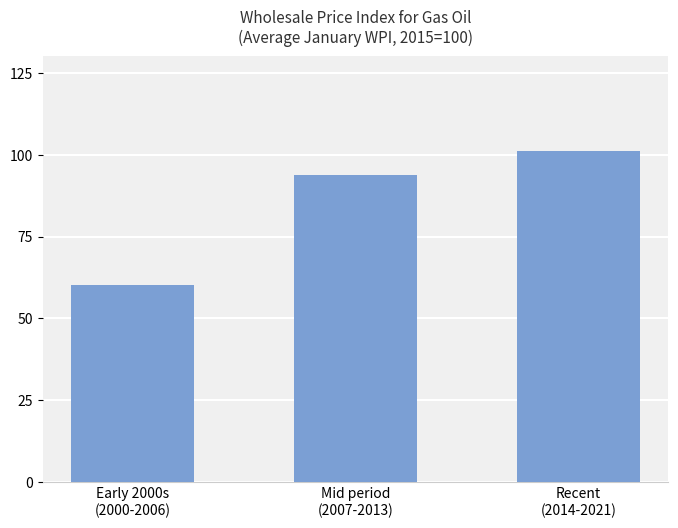

Rank the categories by value from highest to lowest.

Recent
(2014-2021), Mid period
(2007-2013), Early 2000s
(2000-2006)